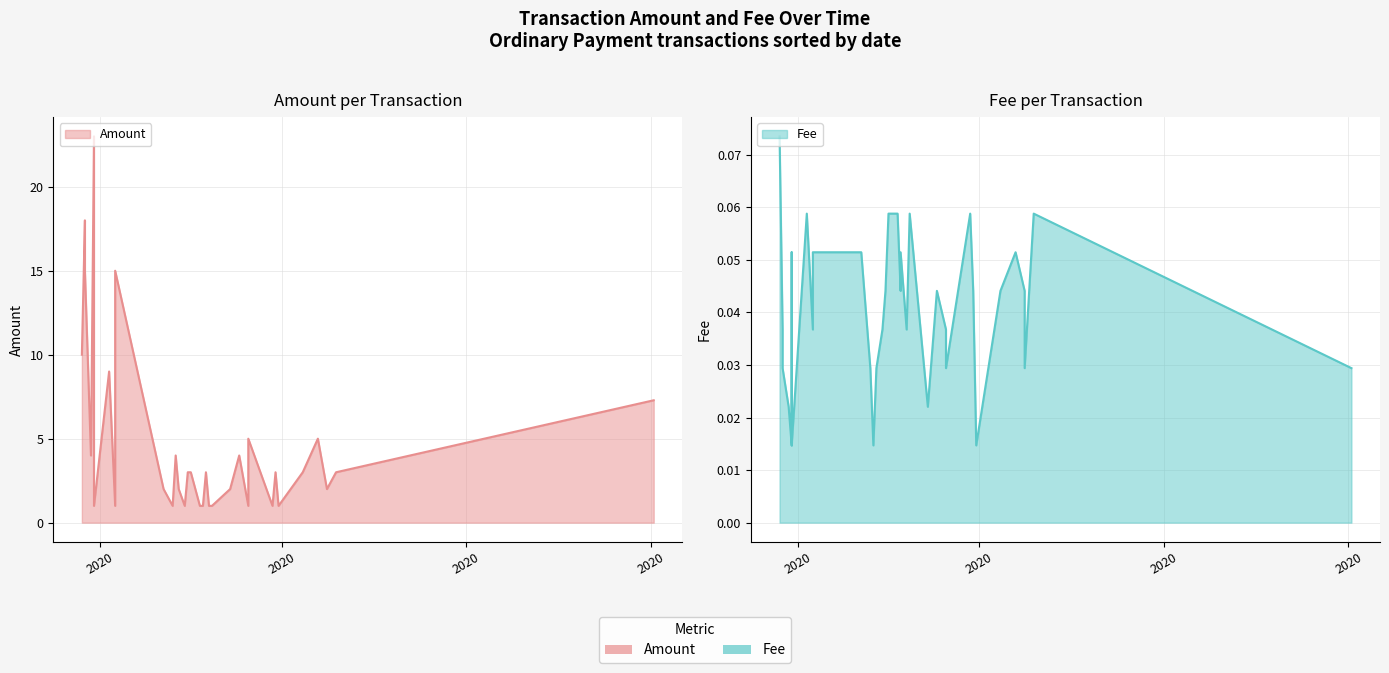

Does the chart display data point markers on the line(s)?

No